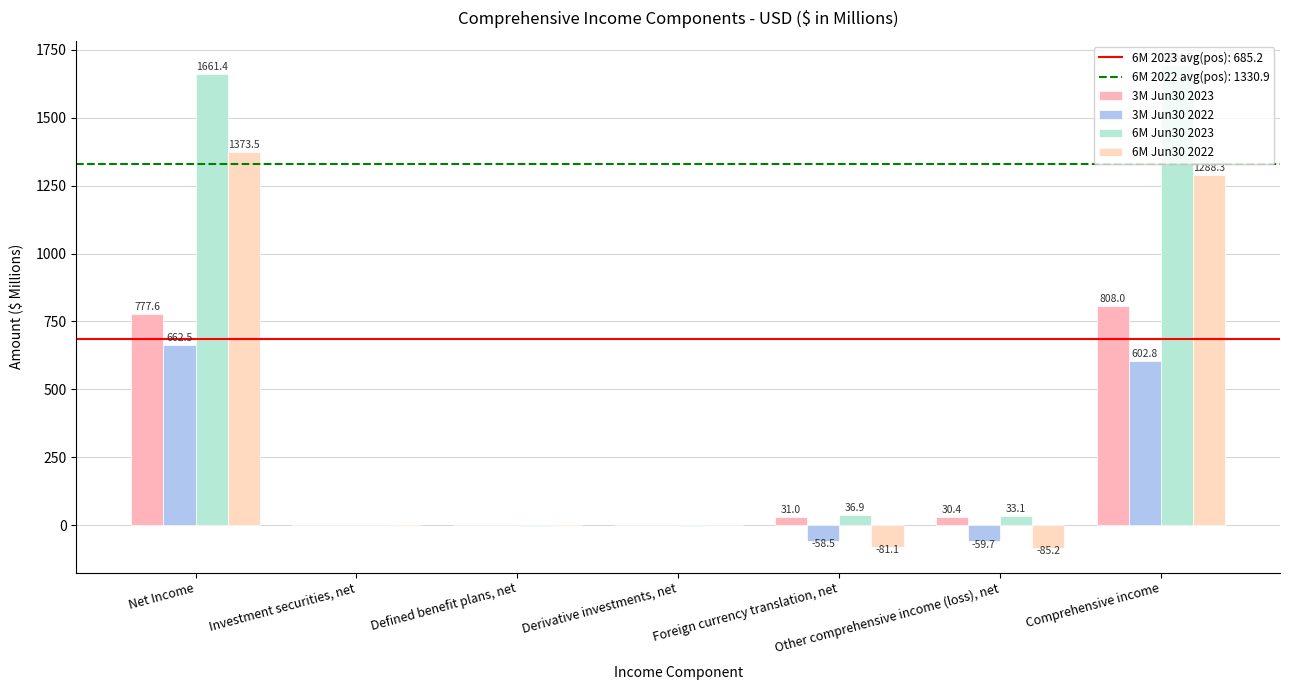

How many values in 6M Jun30 2022 are above zero?

2